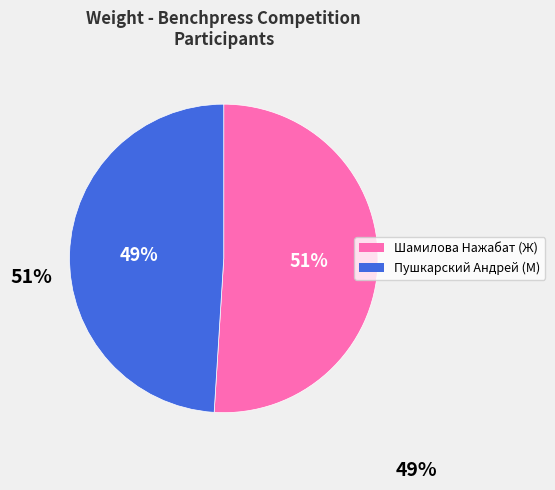

To the nearest percent, what percentage of the pie is Пушкарский Андрей?

49%